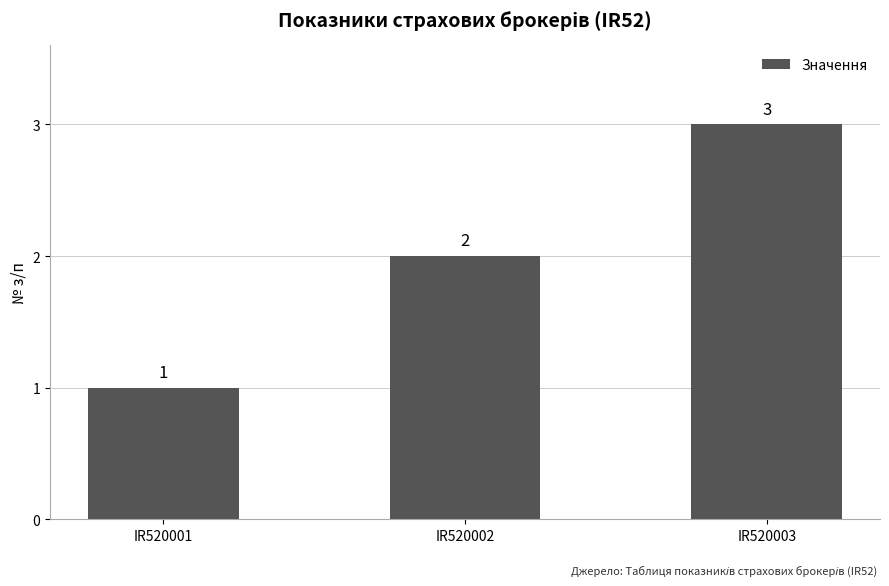

How many series are shown in this chart?

1